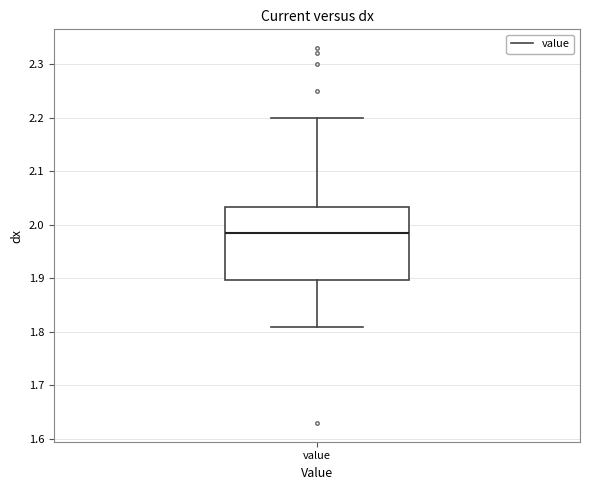

Where is the lower edge of the box for value on the y-axis? The values are not printed on the chart, so give them approximately, as read against the axis.

1.90